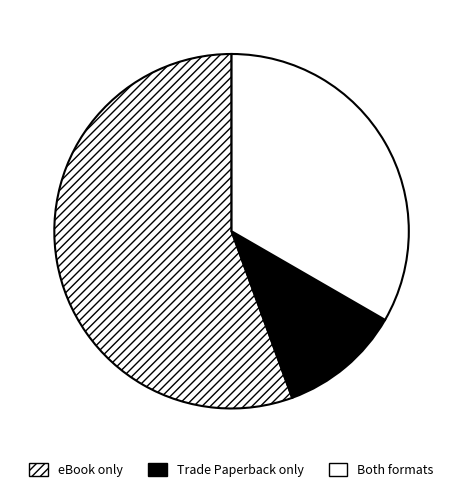

Rank the categories by value from highest to lowest.

eBook only, Both formats, Trade Paperback only